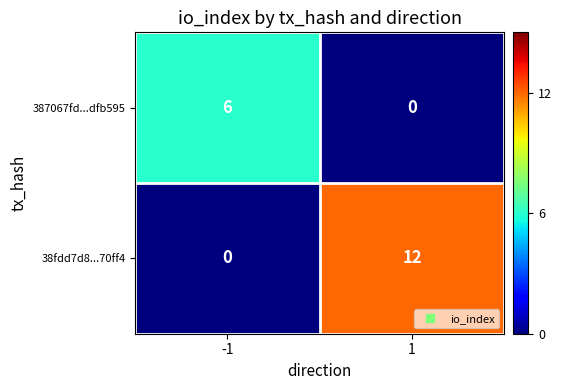

What is the sum of the 38fdd7d8...70ff4 values at 1 and -1?

12